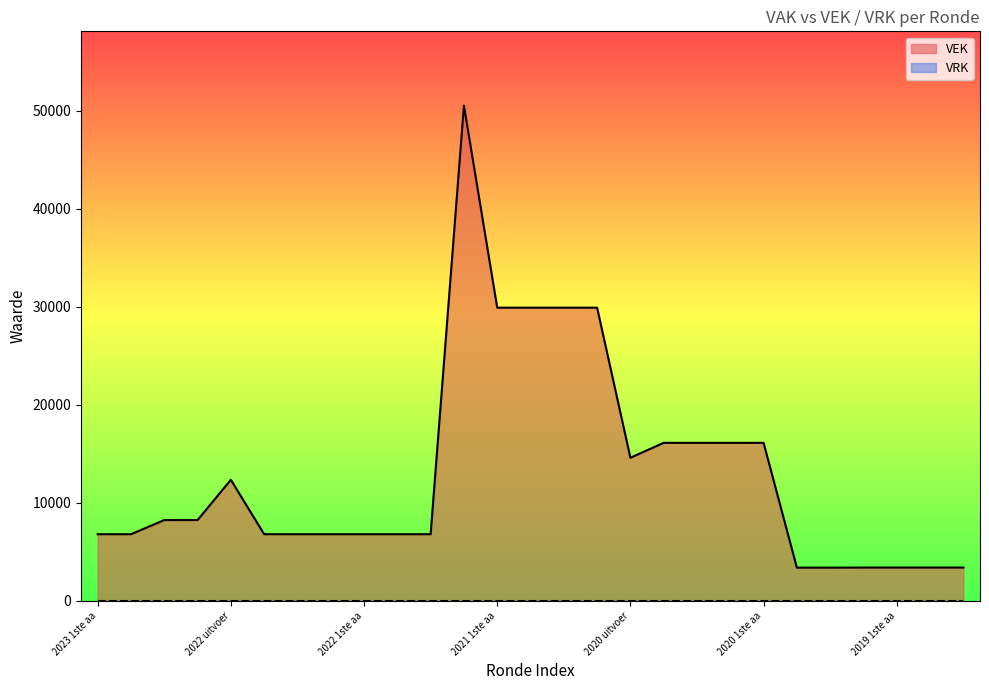

What is the change in value from 2023 1ste aanpassing - ontwerp to 2020 Opmaak - ontwerp?

-3409